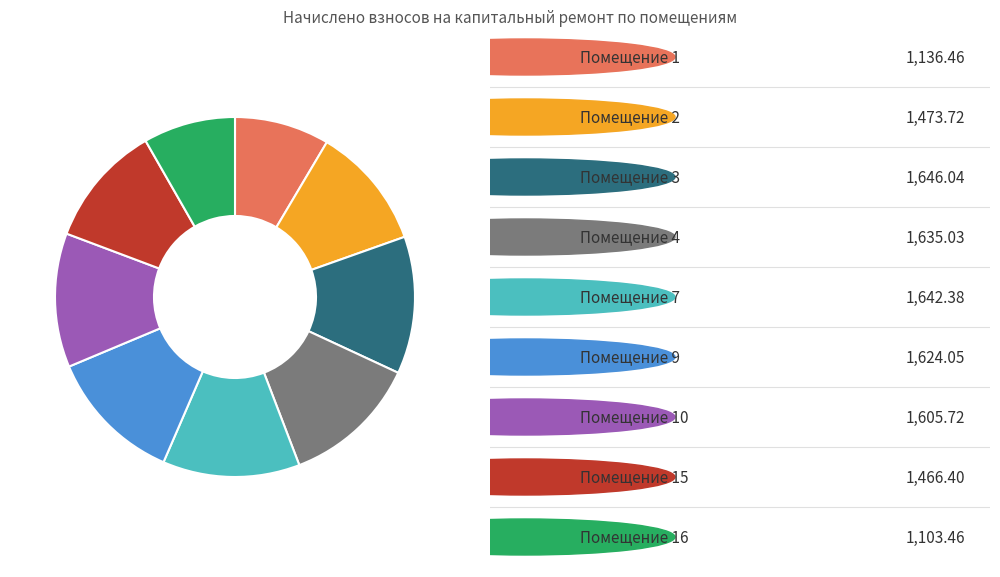

Count the number of slices in the pie.

9